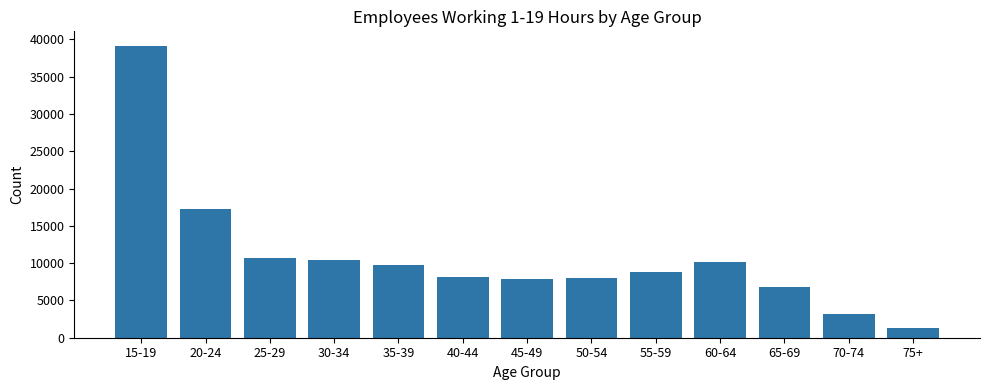

What is the maximum value shown in the chart?

39131